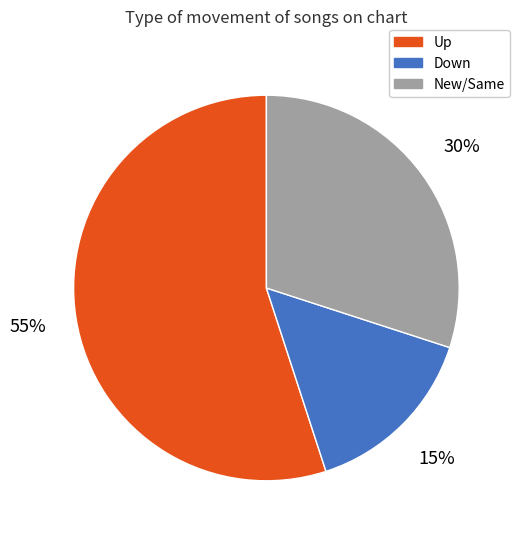

Between Down and New/Same, which is larger?

New/Same